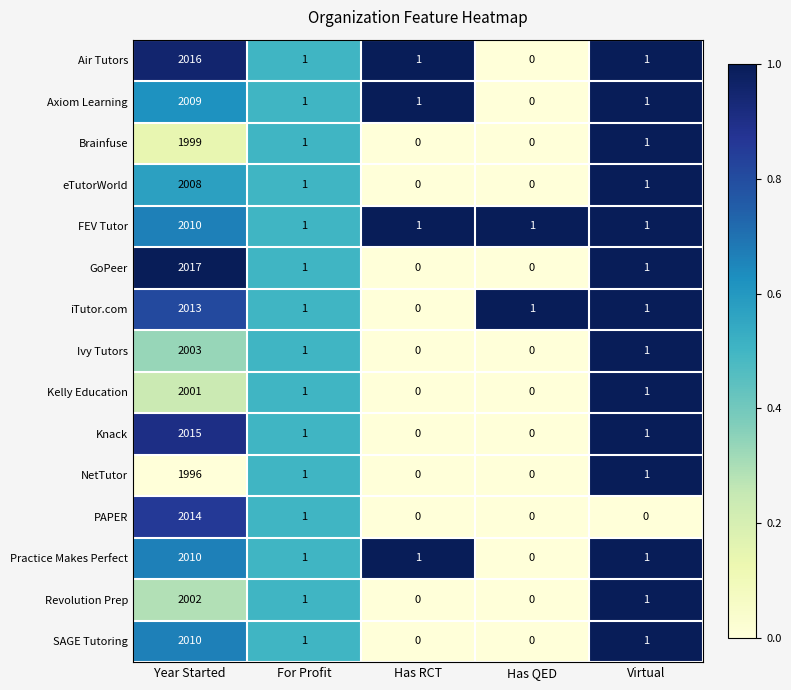

True or false: GoPeer has a value of 0 at Has RCT.

True